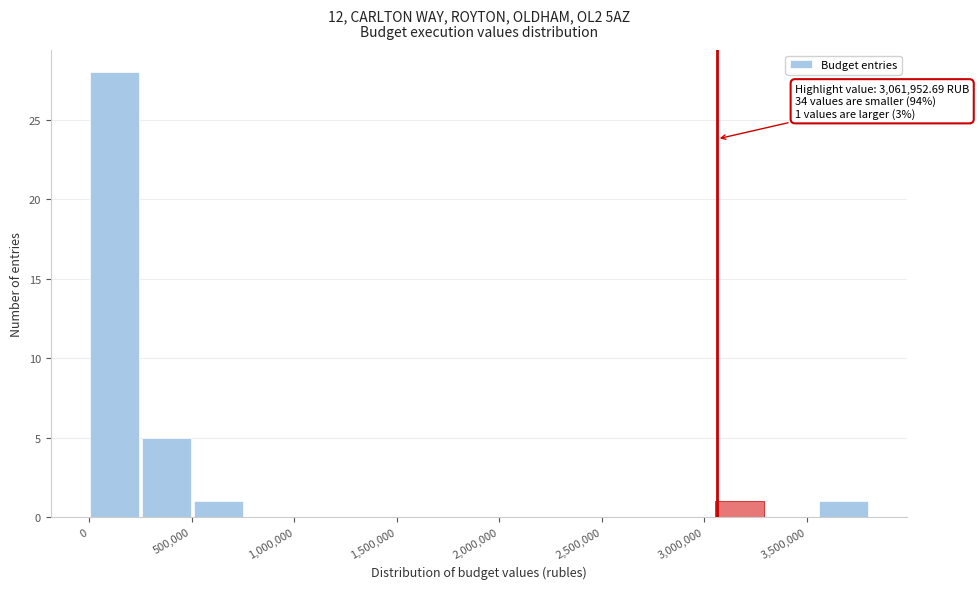

Over which range of the x-axis is the bar tallest?

0 to 250000